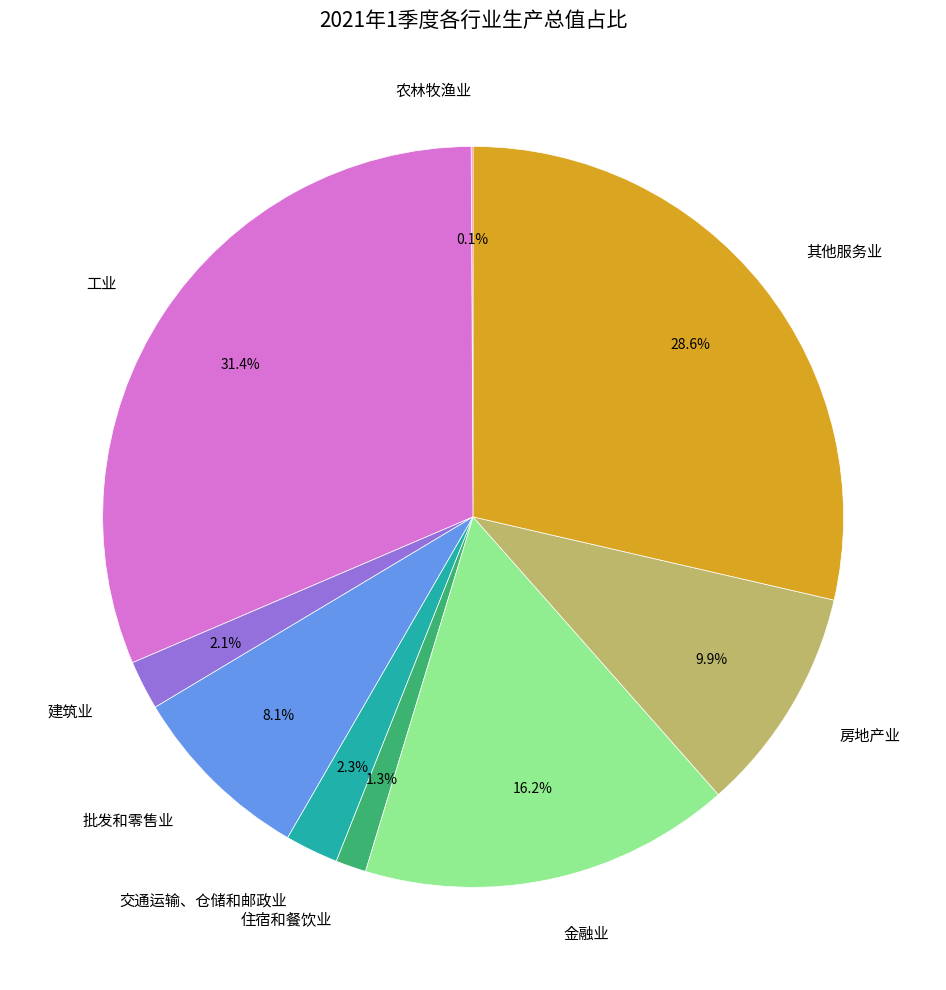

What is the total percentage of 金融业 and 交通运输、仓储和邮政业?

18.5%